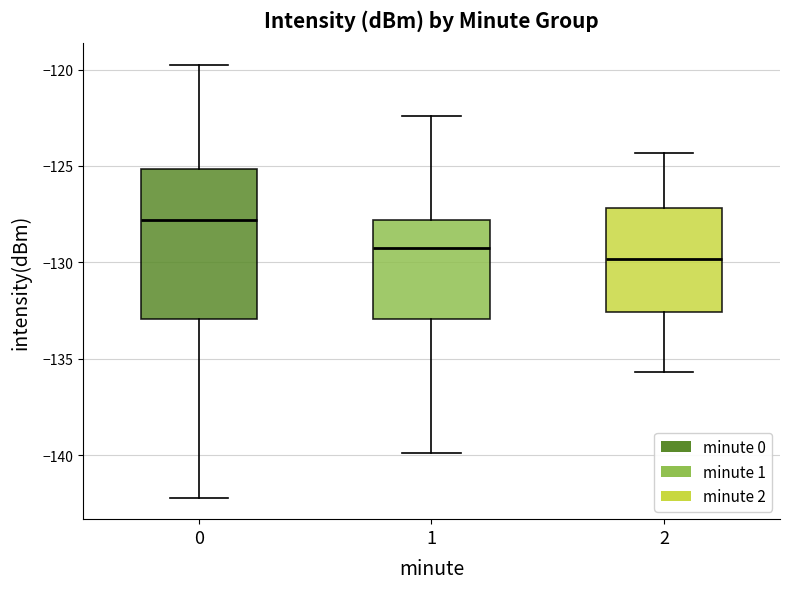

Reading left to right, read every box against the y-axis: the position of its median line, the range the box covers, and the ends of its whiskers. The values are not printed on the chart, so give them approximately, as read against the axis.

0: median -128.0, box -133.0 to -125.0, whiskers -142.0 to -119.5
1: median -129.0, box -133.0 to -128.0, whiskers -140.0 to -122.5
2: median -130.0, box -132.5 to -127.0, whiskers -135.5 to -124.5